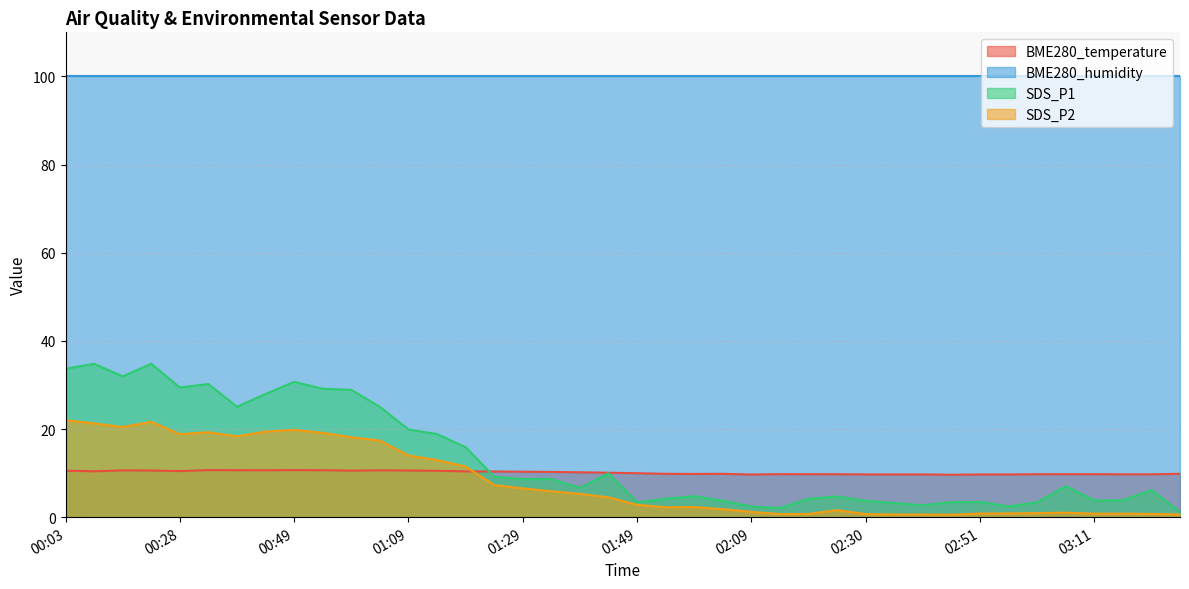

What is the difference between the SDS_P2 values at 00:28 and 00:33?

0.4